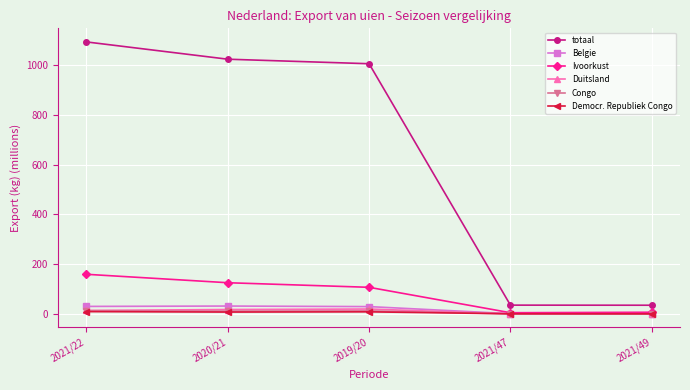

True or false: Ivoorkust has a value of 6.6 at 2021/49.

True